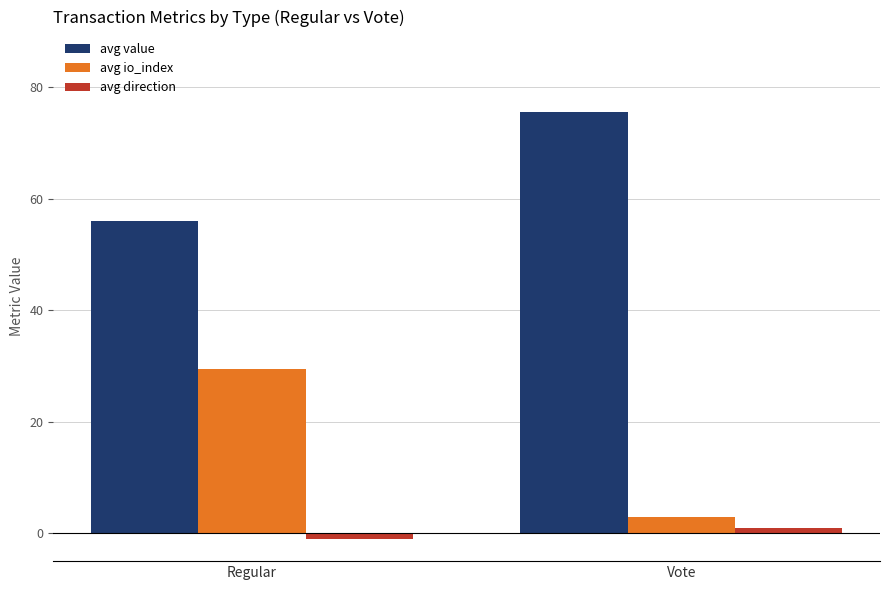

Rank the series by their maximum value, from lowest to highest.

avg direction, avg io_index, avg value